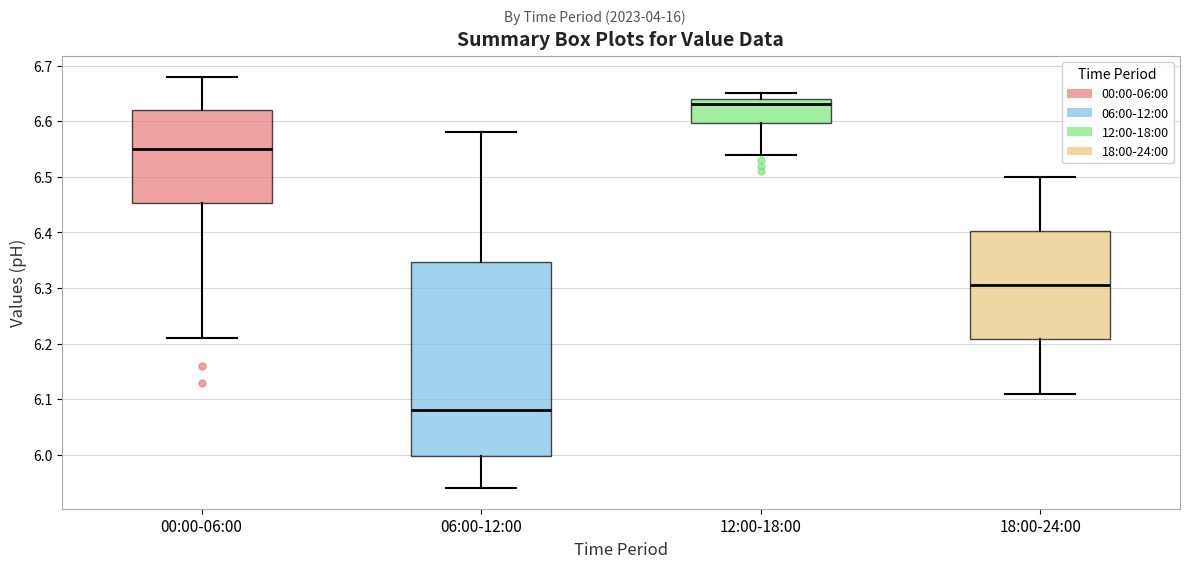

Reading left to right, read every box against the y-axis: the position of its median line, the range the box covers, and the ends of its whiskers. The values are not printed on the chart, so give them approximately, as read against the axis.

00:00-06:00: median 6.55, box 6.45 to 6.62, whiskers 6.21 to 6.68
06:00-12:00: median 6.08, box 6.00 to 6.35, whiskers 5.94 to 6.58
12:00-18:00: median 6.63, box 6.60 to 6.64, whiskers 6.54 to 6.65
18:00-24:00: median 6.31, box 6.21 to 6.40, whiskers 6.11 to 6.50